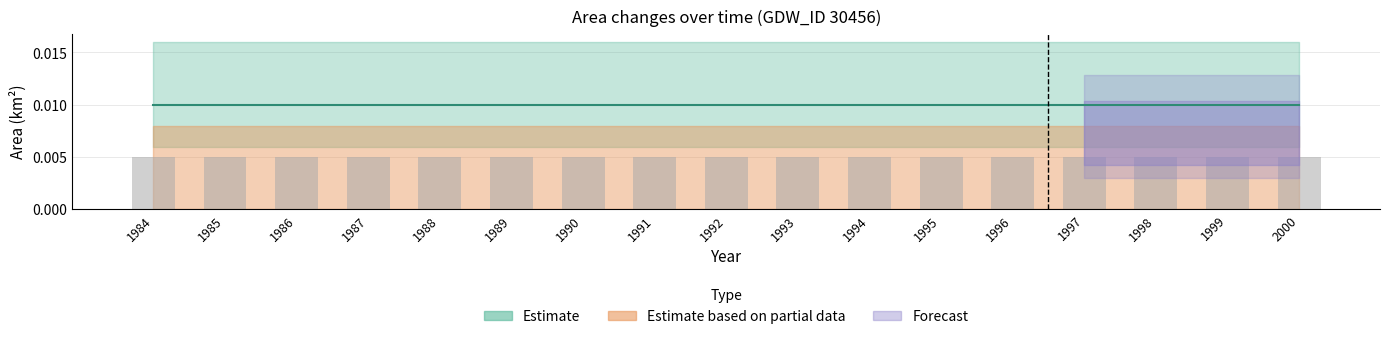

List the labels in order of origNoDataArea value, largest first.

1984, 1985, 1986, 1987, 1988, 1989, 1990, 1991, 1992, 1993, 1994, 1995, 1996, 1997, 1998, 1999, 2000